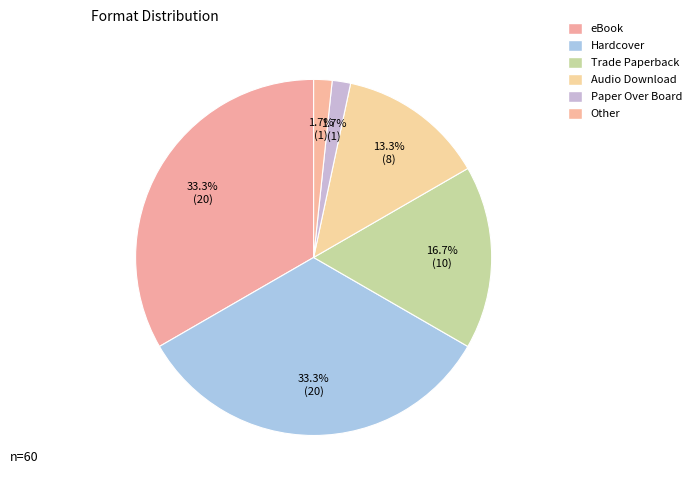

Which slice is the smallest?

Paper Over Board